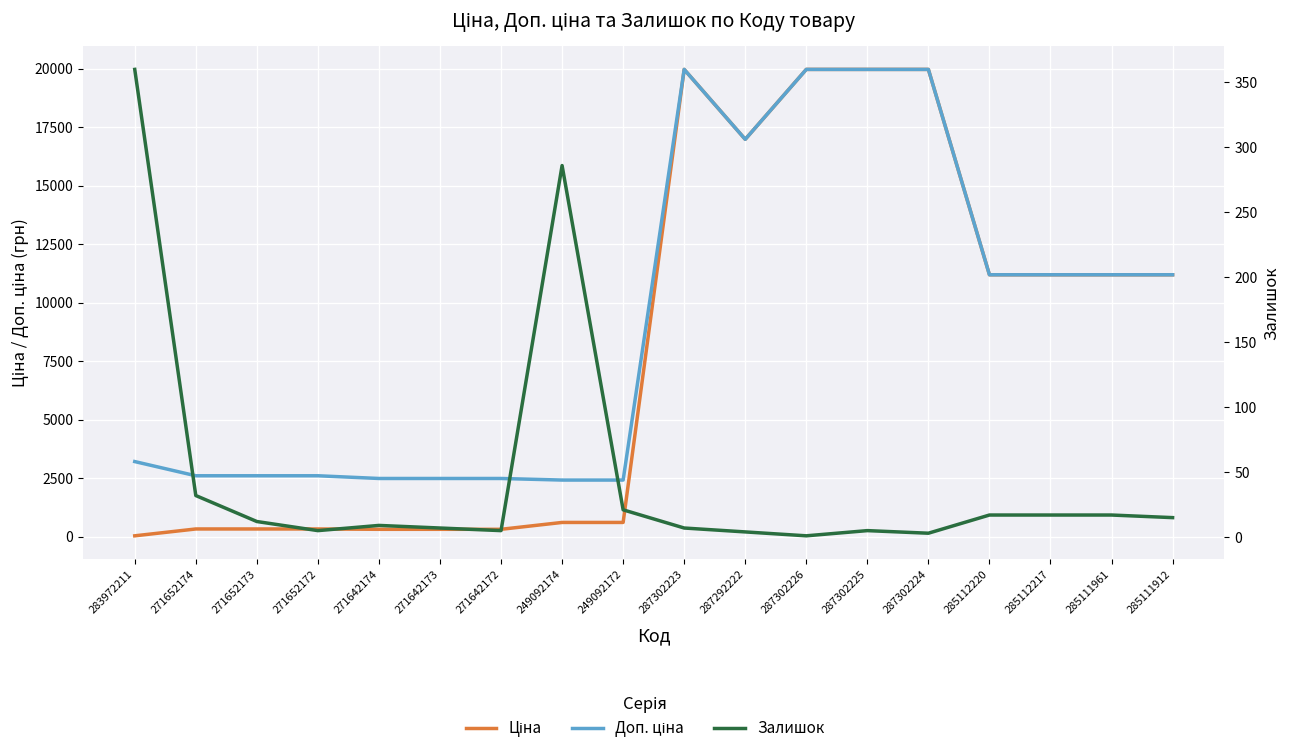

Which has a higher value, 271642174 or 271652174?

271652174